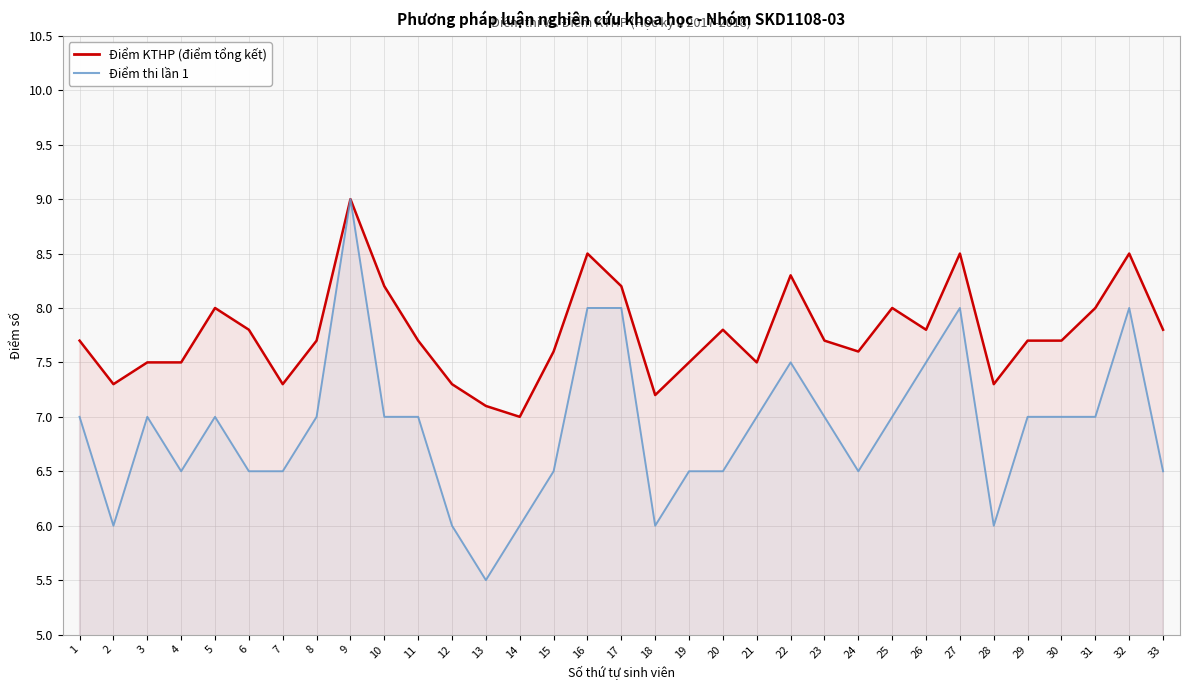

In Điểm thi, how many points are higher than both neighbors (excluding endpoints)?

6